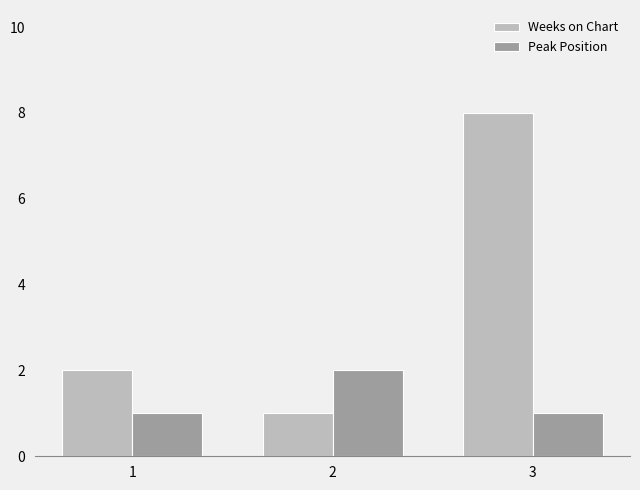

What is the total value across all series at 2?

3